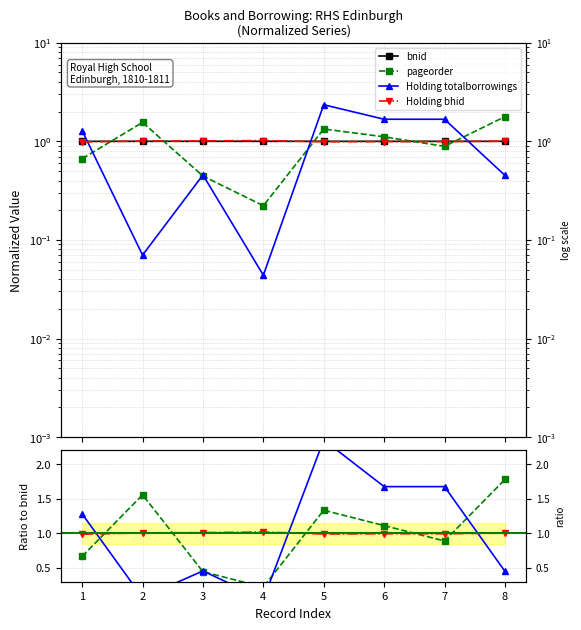

Where does the bnid series first go above 1?

2